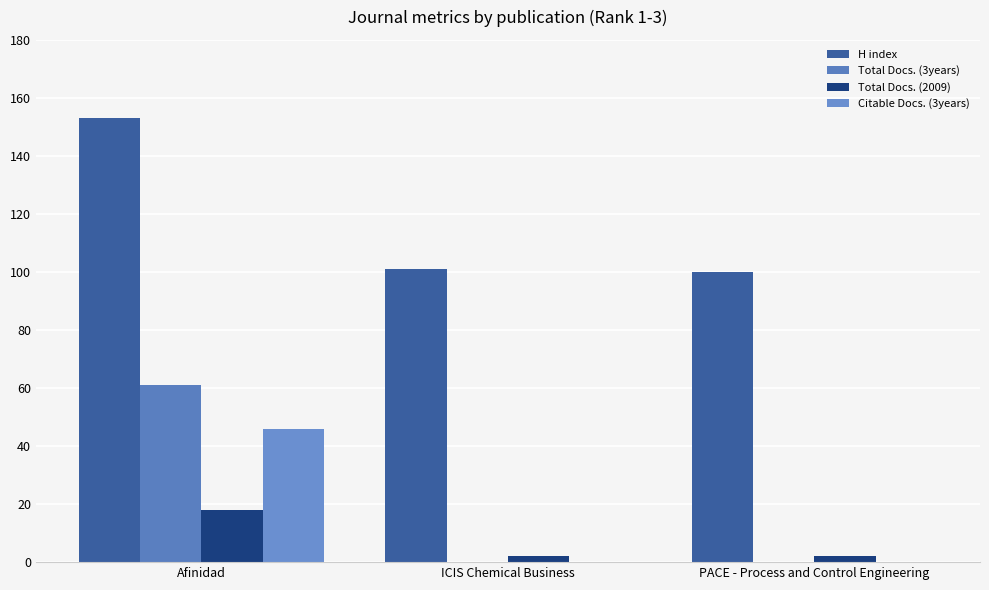

Which series has the largest total across all categories?

H index